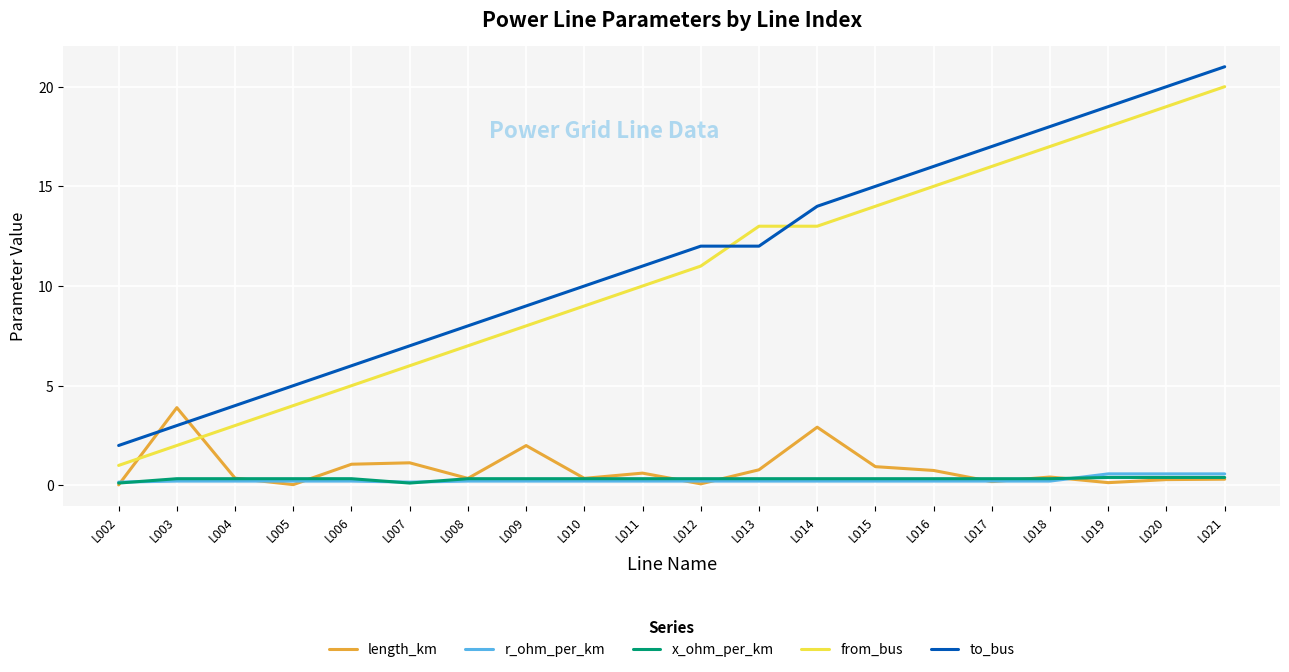

What is the difference between the highest and lowest values at L017?

16.8